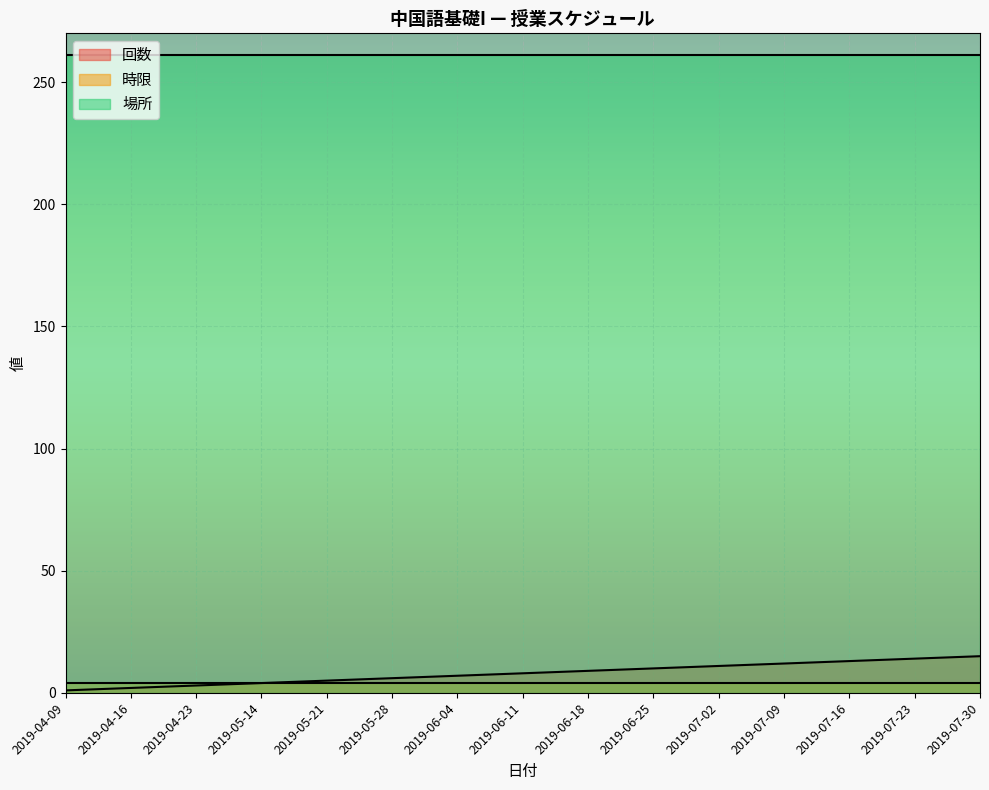

True or false: 回数 and 場所 cross at least once.

False